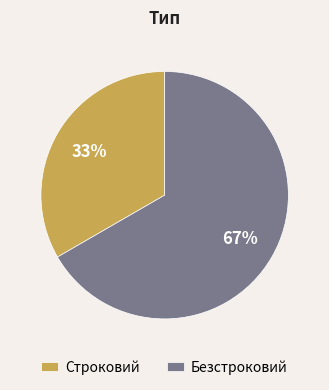

To the nearest percent, what is the combined percentage of Строковий and Безстроковий?

100%